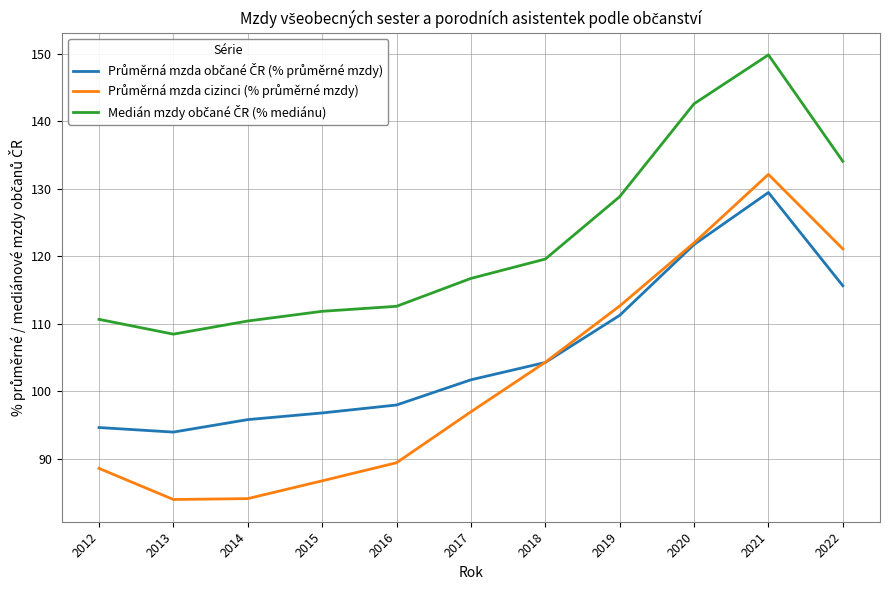

Which category has the highest value across all series?

2021